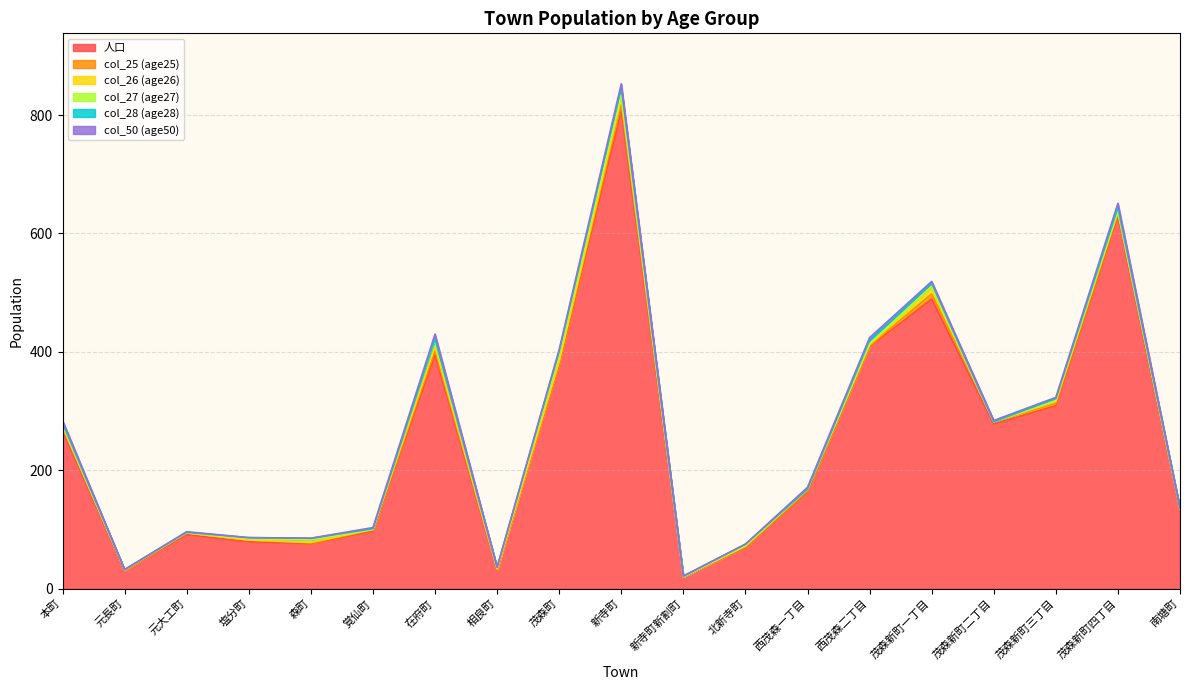

Which series changed the most between 在府町 and 茂森新町一丁目?

人口